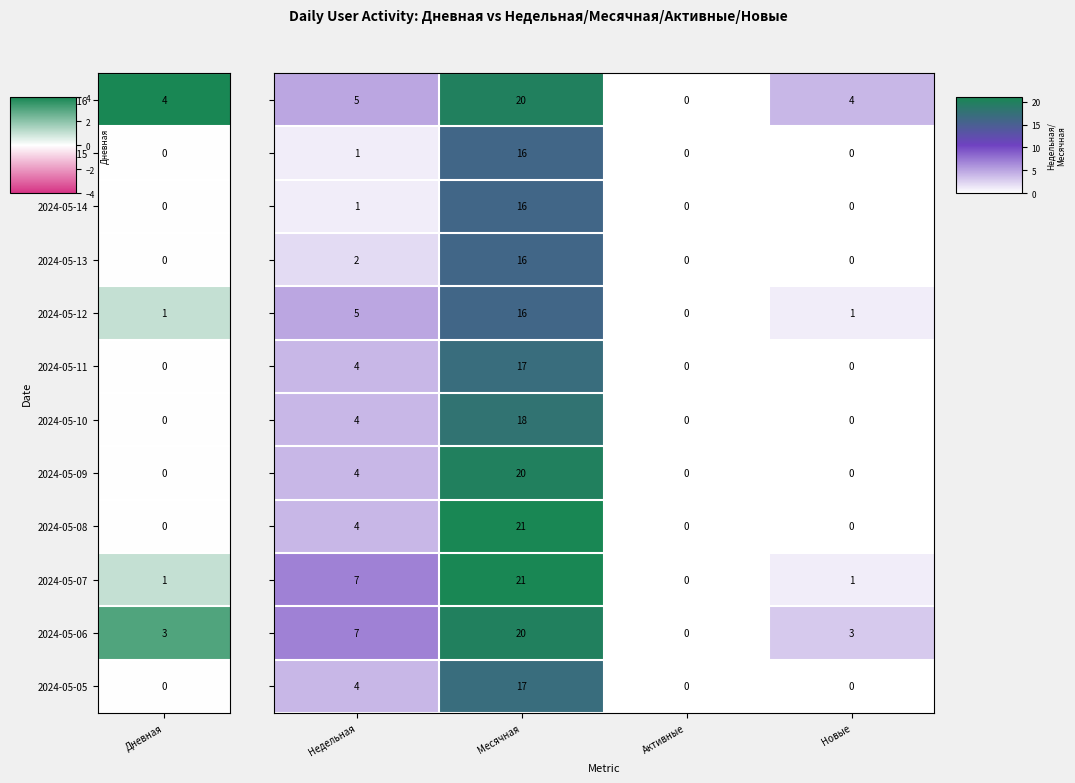

At how many categories does at least one series exceed 2?

3